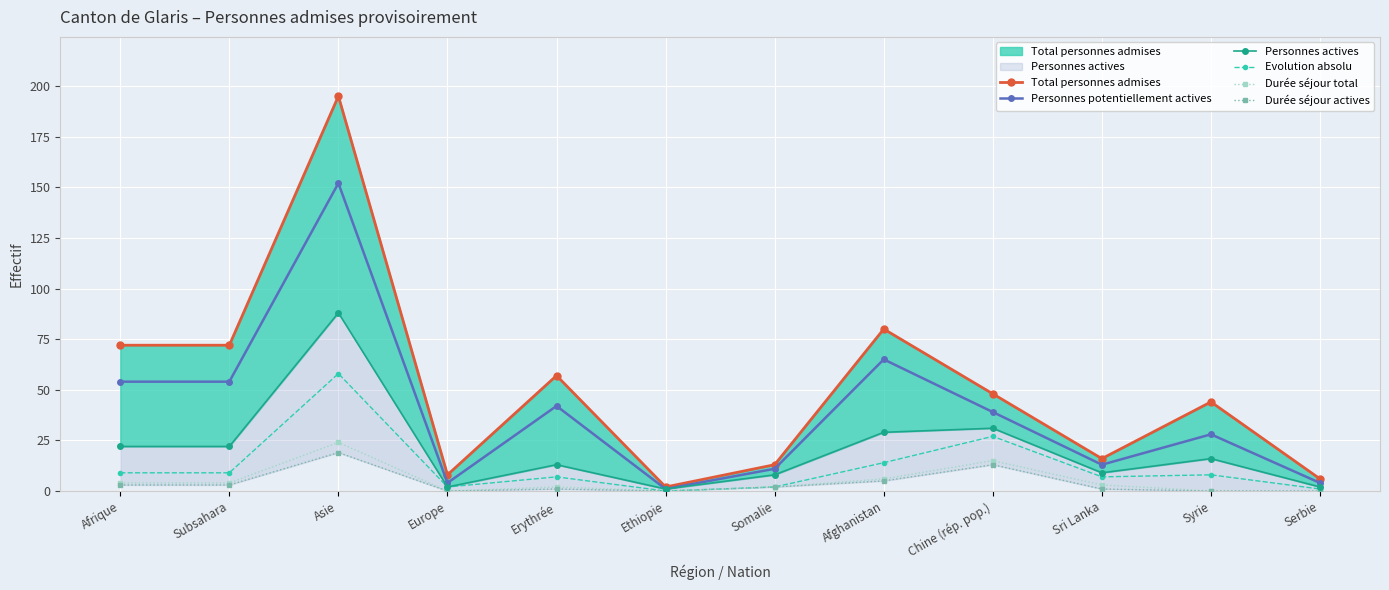

True or false: Personnes actives has a value of 2 at Serbie.

True